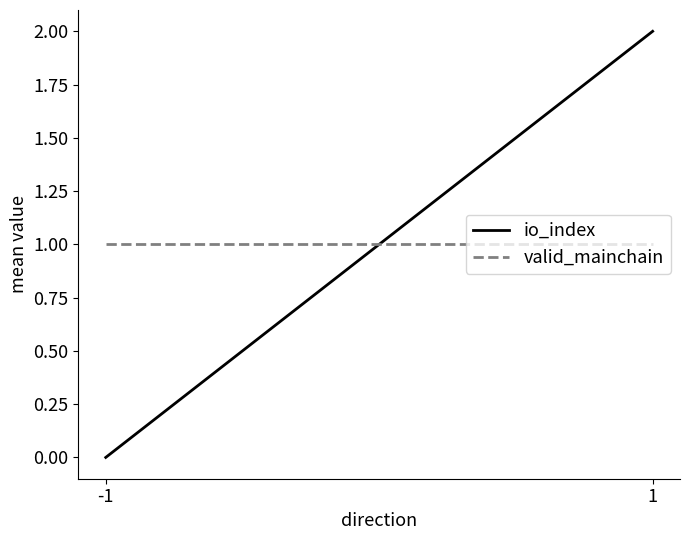

At 1, list the series in order from smallest to largest.

valid_mainchain, io_index